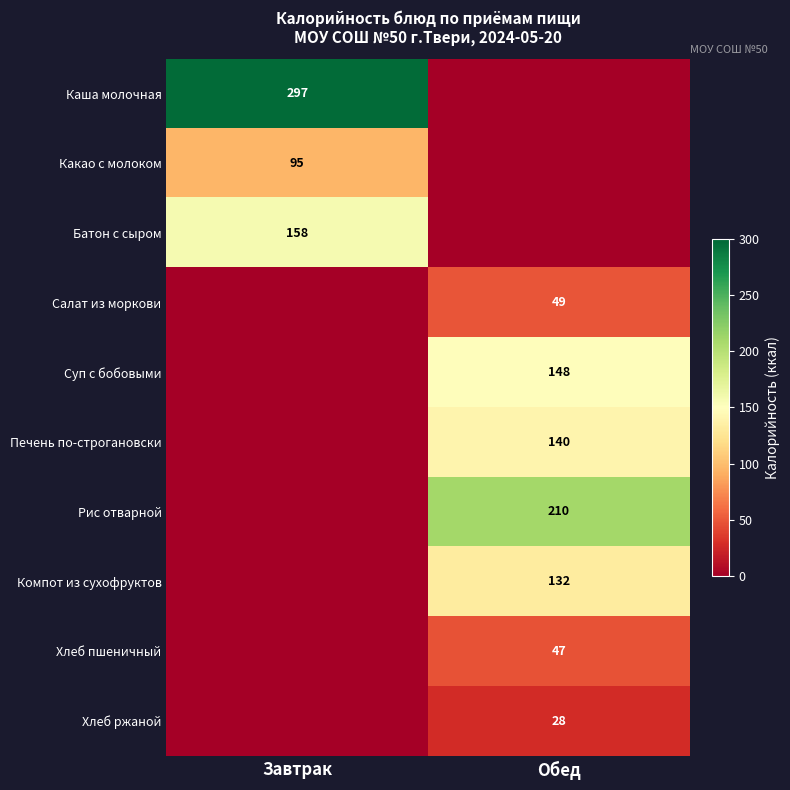

Which has a higher value, Завтрак or Обед?

Завтрак